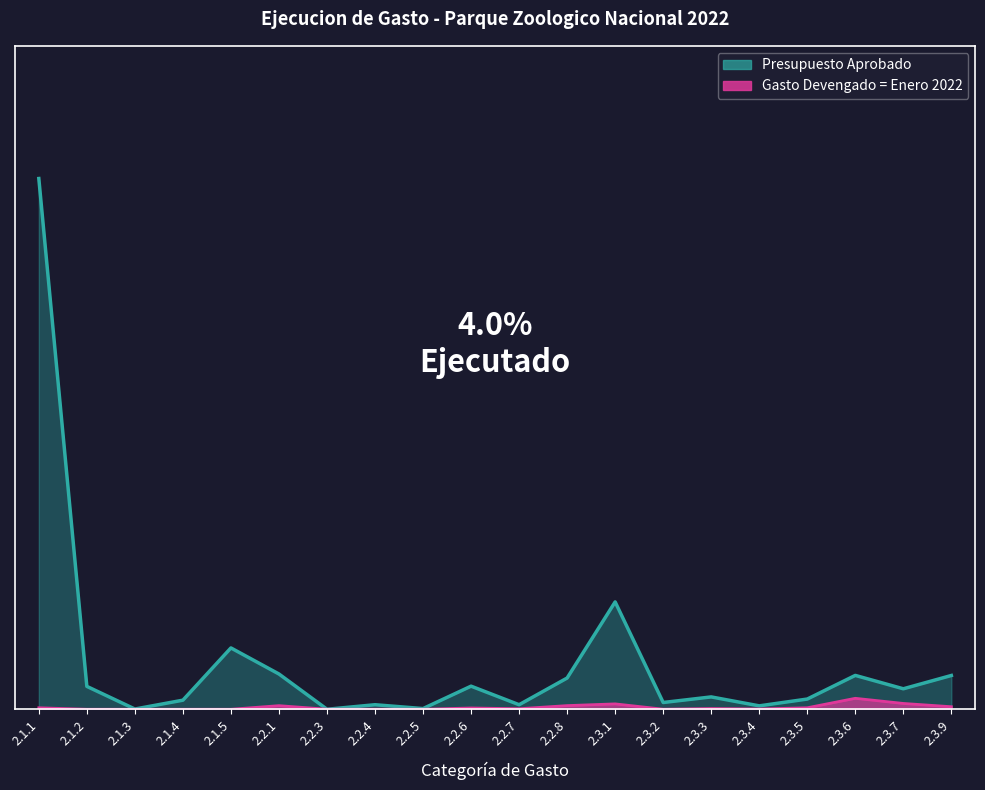

True or false: Gasto Devengado Enero has a value of 0.0 at 2.2.5.

False